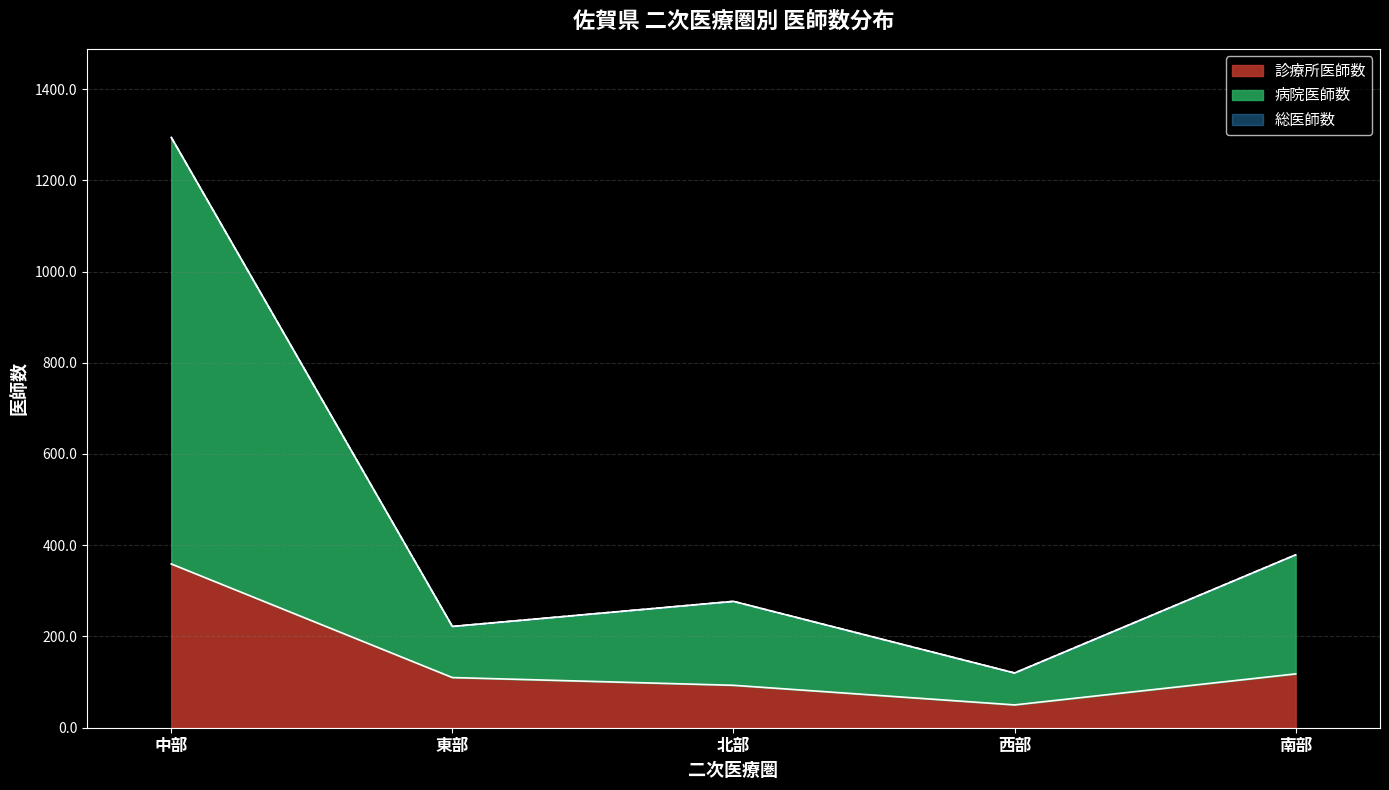

At which category does 診療所医師数 reach its first local valley?

西部